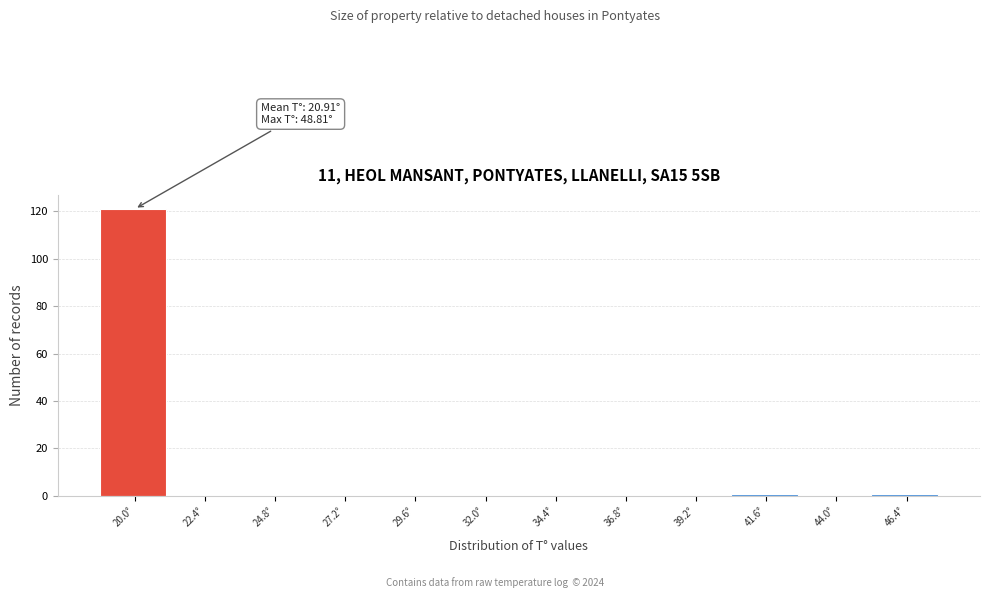

Reading left to right, list all the values displayed in this chart.

20.0°=121	22.4°=0	24.8°=0	27.2°=0	29.6°=0	32.0°=0	34.4°=0	36.8°=0	39.2°=0	41.6°=1	44.0°=0	46.4°=1